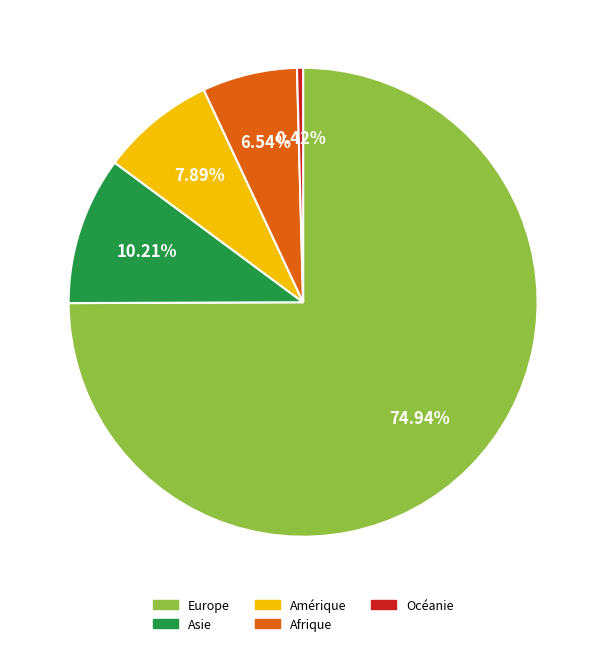

Is it true that Afrique is 1% of the pie?

False